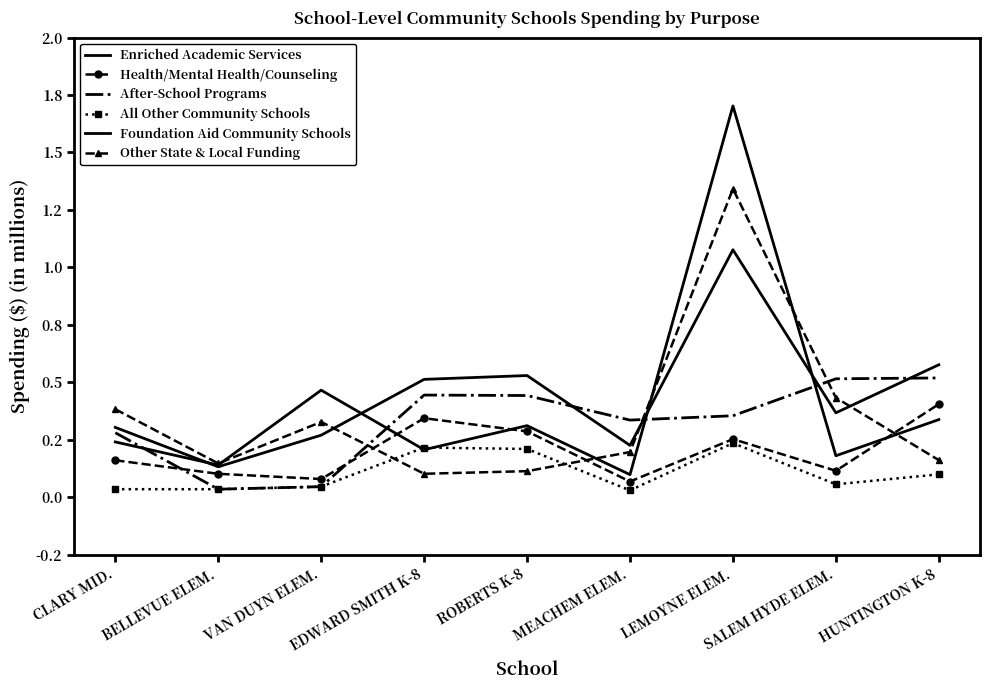

Reading left to right, list all the values displayed in this chart.

Enriched Academic Services: 0.2	0.1	0.5	0.2	0.3	0.1	1.7	0.2	0.3
Health/Mental Health/Counseling: 0.2	0.1	0.1	0.3	0.3	0.1	0.3	0.1	0.4
After-School Programs: 0.3	0.0	0.0	0.4	0.4	0.3	0.4	0.5	0.5
All Other Community Schools: 0.0	0.0	0.0	0.2	0.2	0.0	0.2	0.1	0.1
Foundation Aid Community Schools: 0.3	0.1	0.3	0.5	0.5	0.2	1.1	0.4	0.6
Other State & Local Funding: 0.4	0.1	0.3	0.1	0.1	0.2	1.3	0.4	0.2